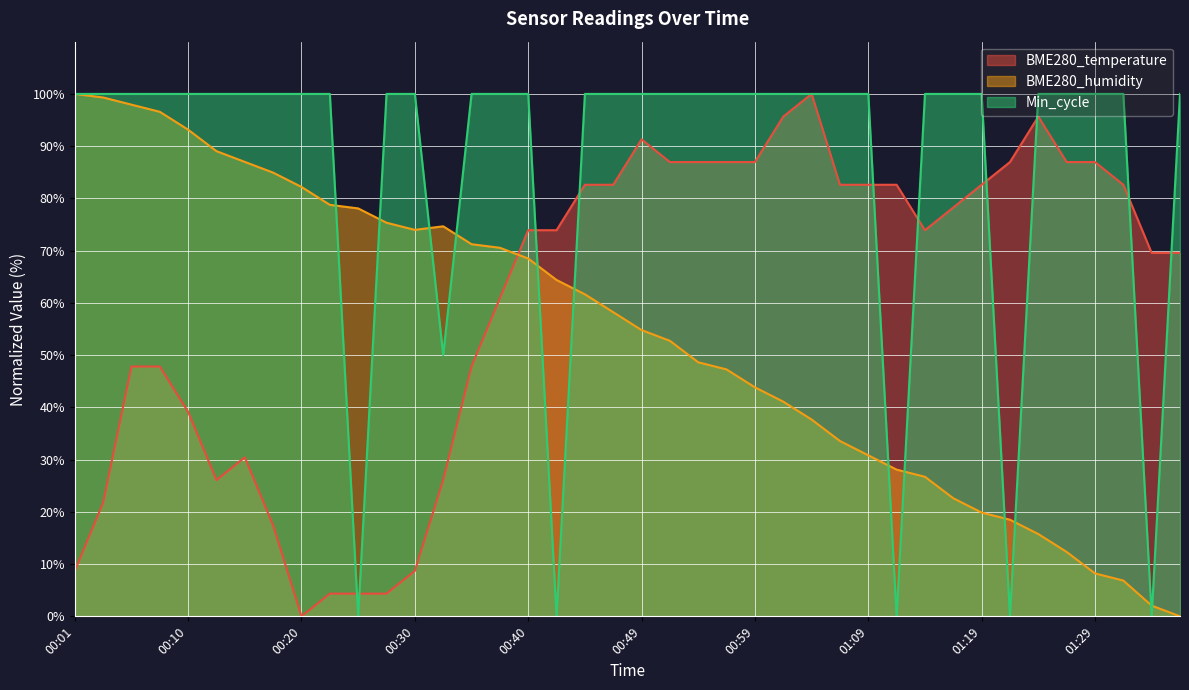

Between which two adjacent categories do Min_cycle and BME280_temperature first intersect?

00:22 and 00:25